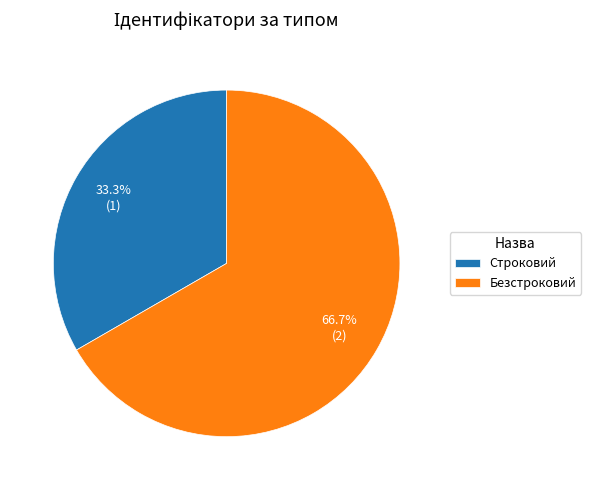

How many slices are in this pie chart?

2